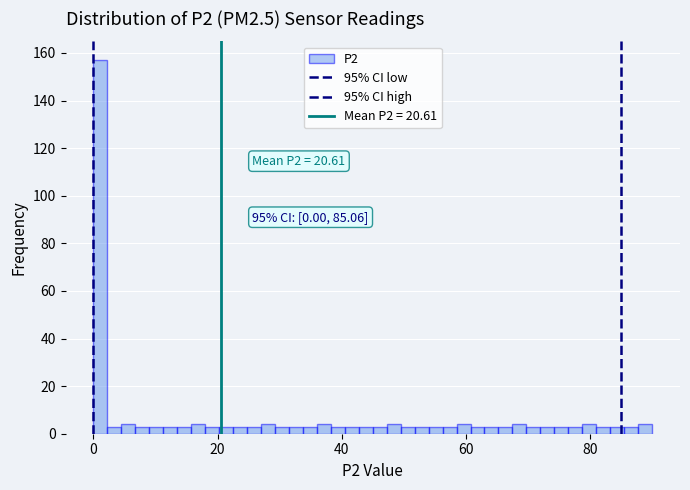

Around what value on the x-axis is the tallest bar? Give the approximate position of its centre, as read against the axis.

2